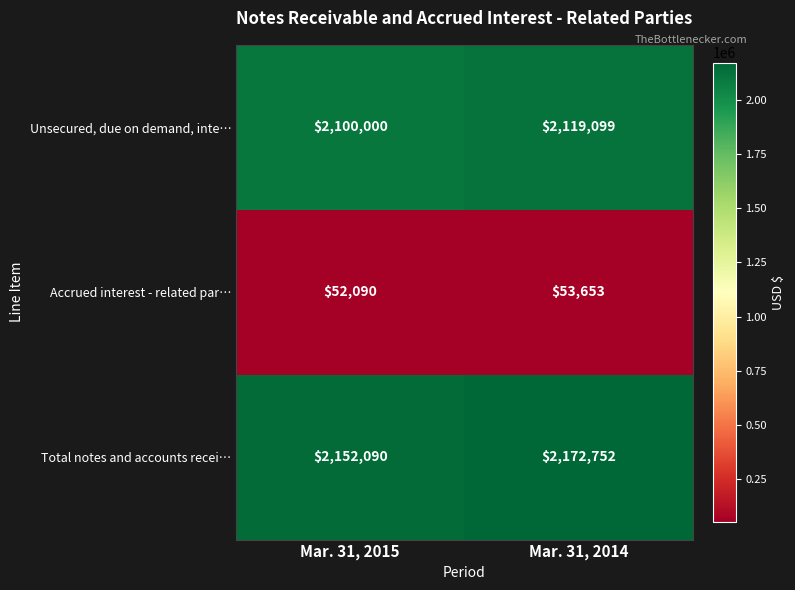

At which label is Accrued interest - related par… closest to 52871?

Mar. 31, 2015